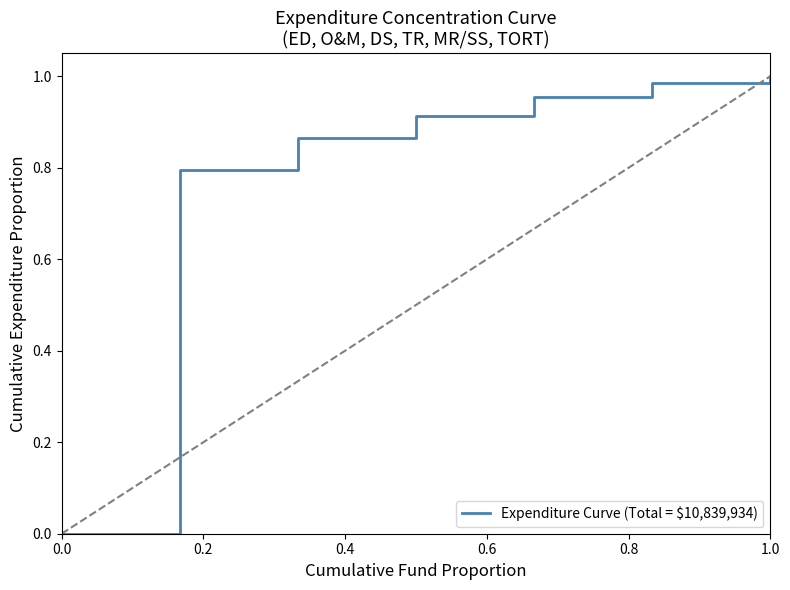

True or false: there are more than 1 points higher than both neighbors.

False